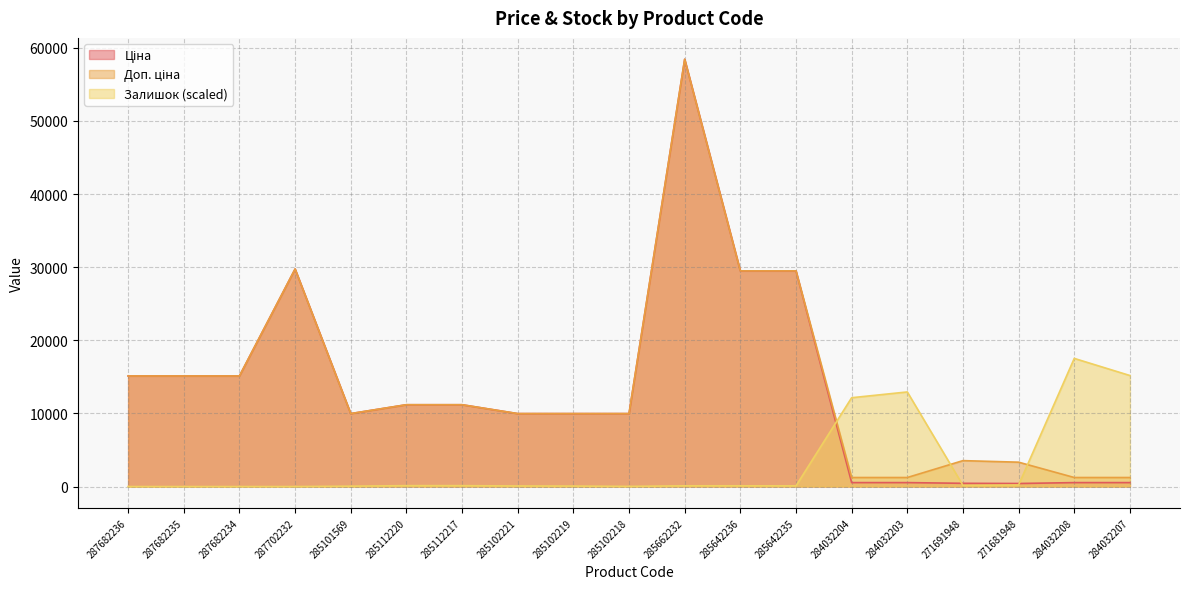

What is the label of the 9th point from the right?

285662232